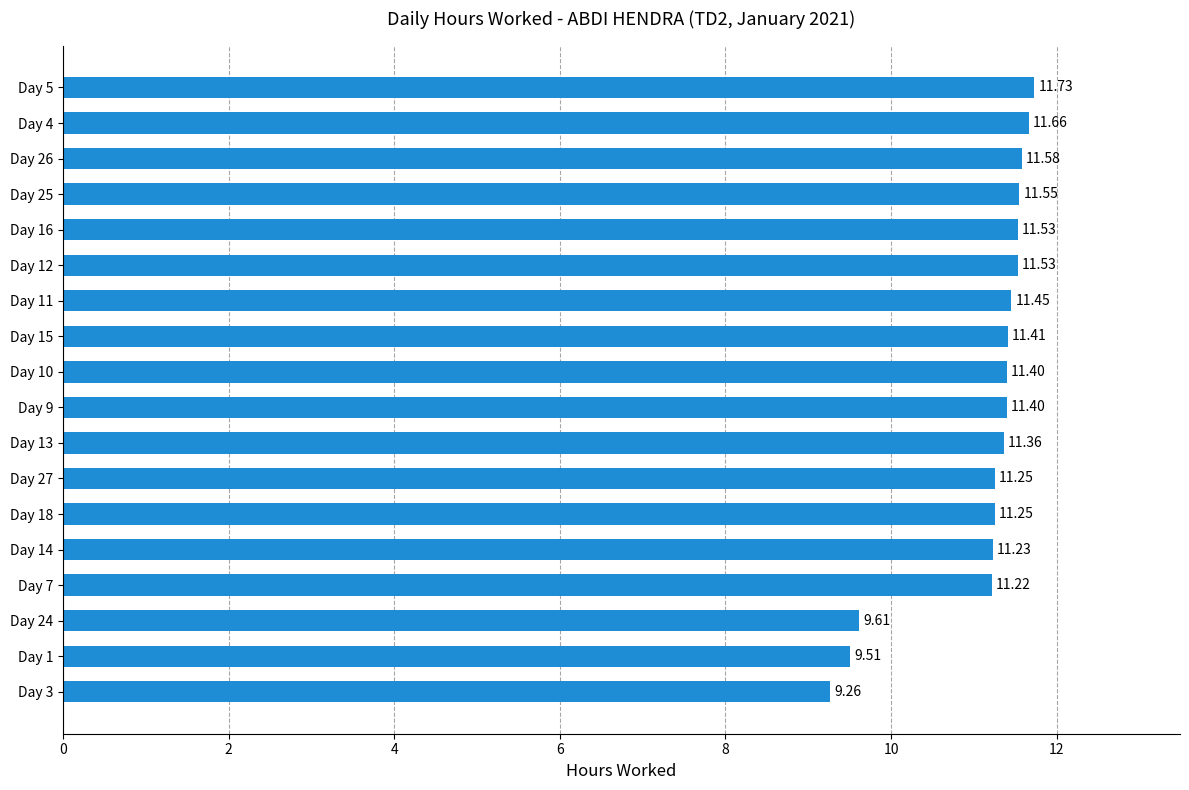

Between Day 4 and Day 5, which is larger?

Day 5